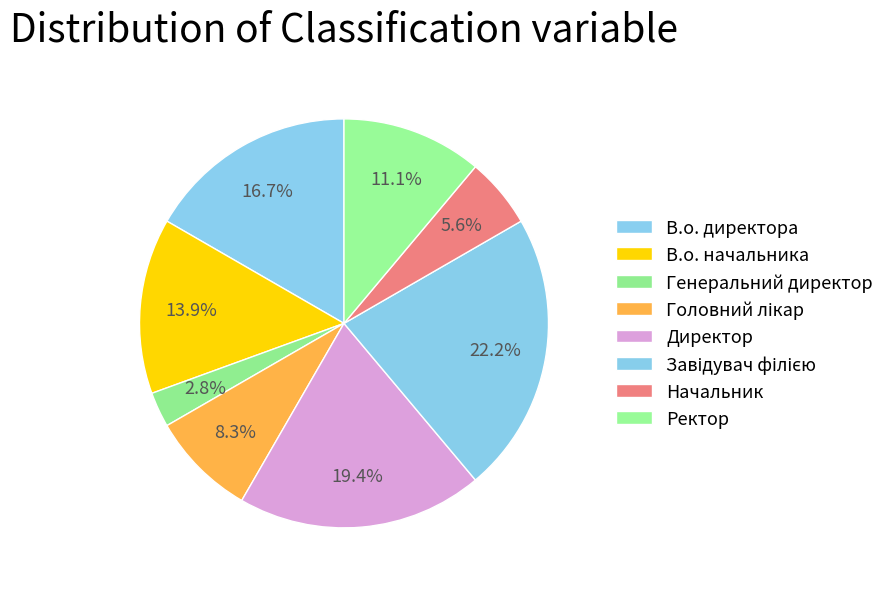

Which category has the smallest portion of the pie?

Генеральний директор